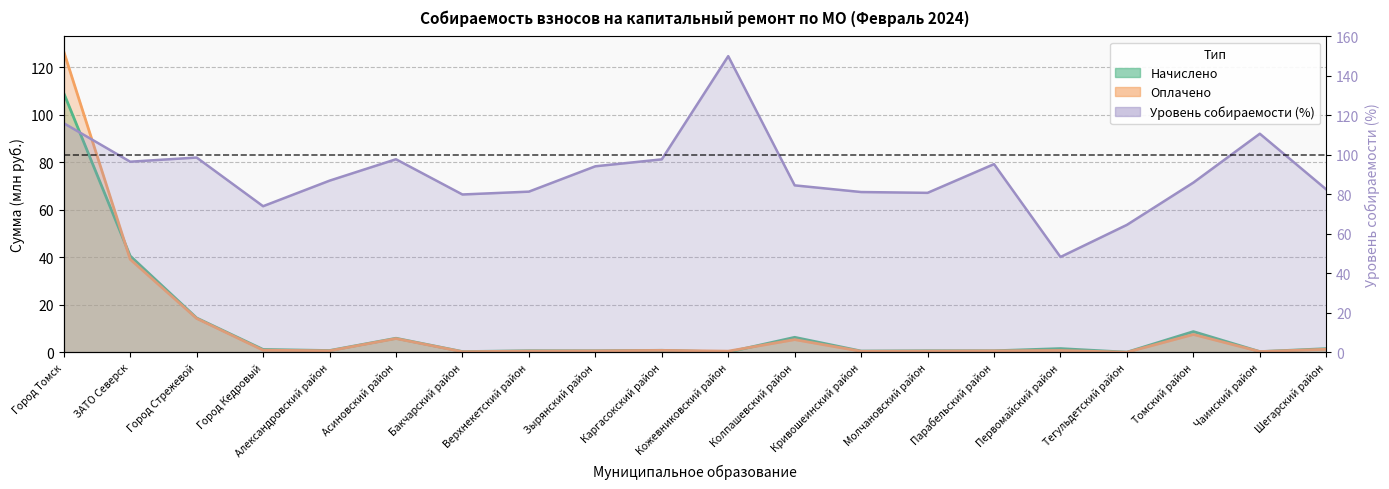

What is the average value of the Оплачено series?

10.3